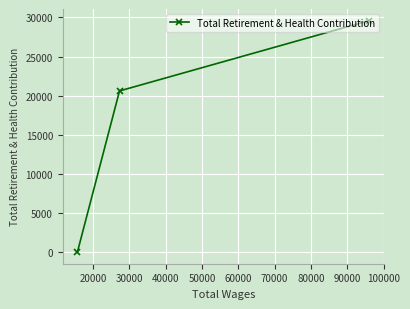

What is the average value?

16735